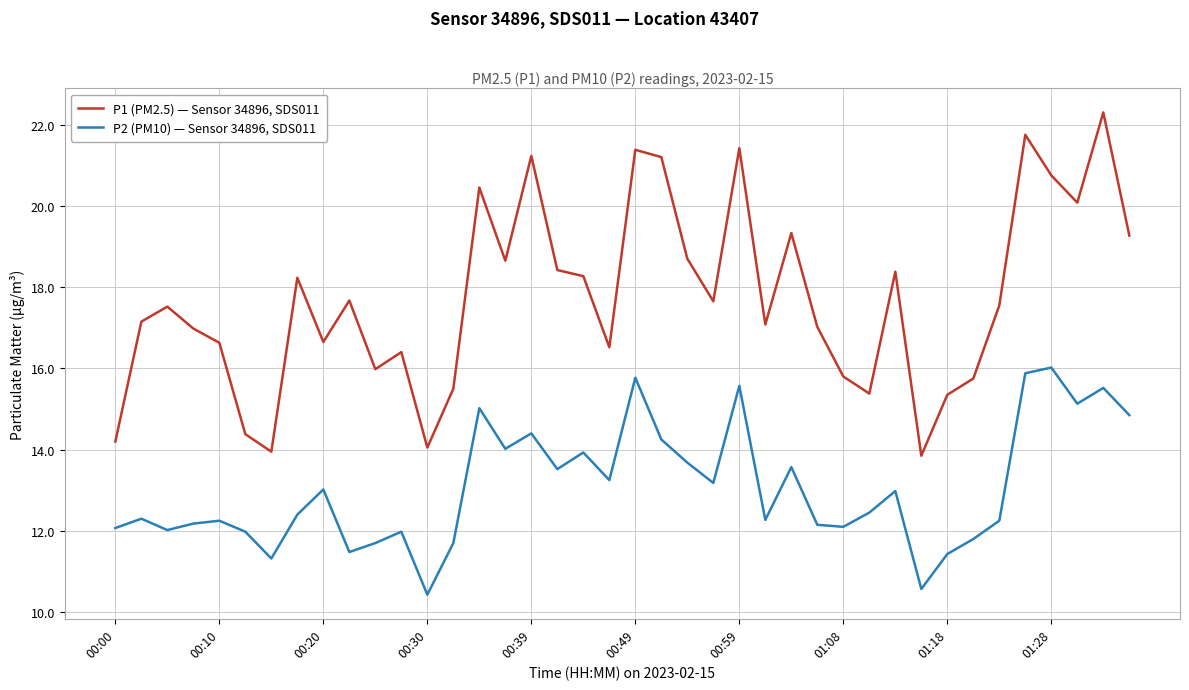

List the series in order of their overall mean, lowest first.

P2 (PM10) — Sensor 34896, SDS011, P1 (PM2.5) — Sensor 34896, SDS011